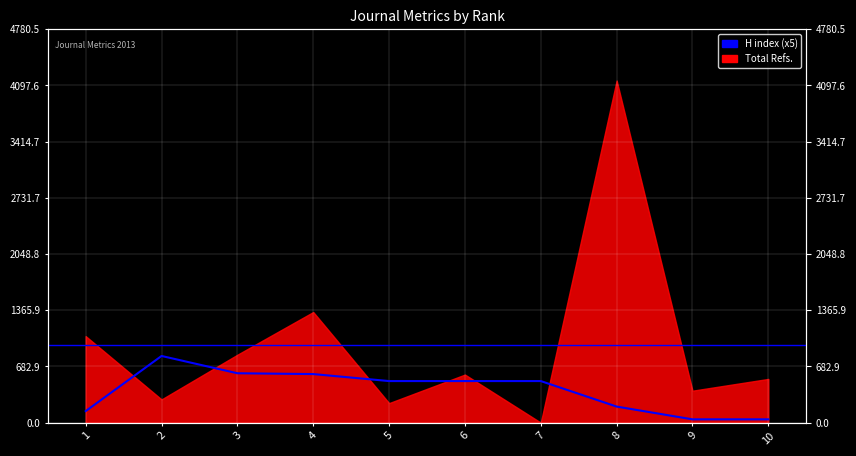

What is the difference between the maximum and minimum values?

770